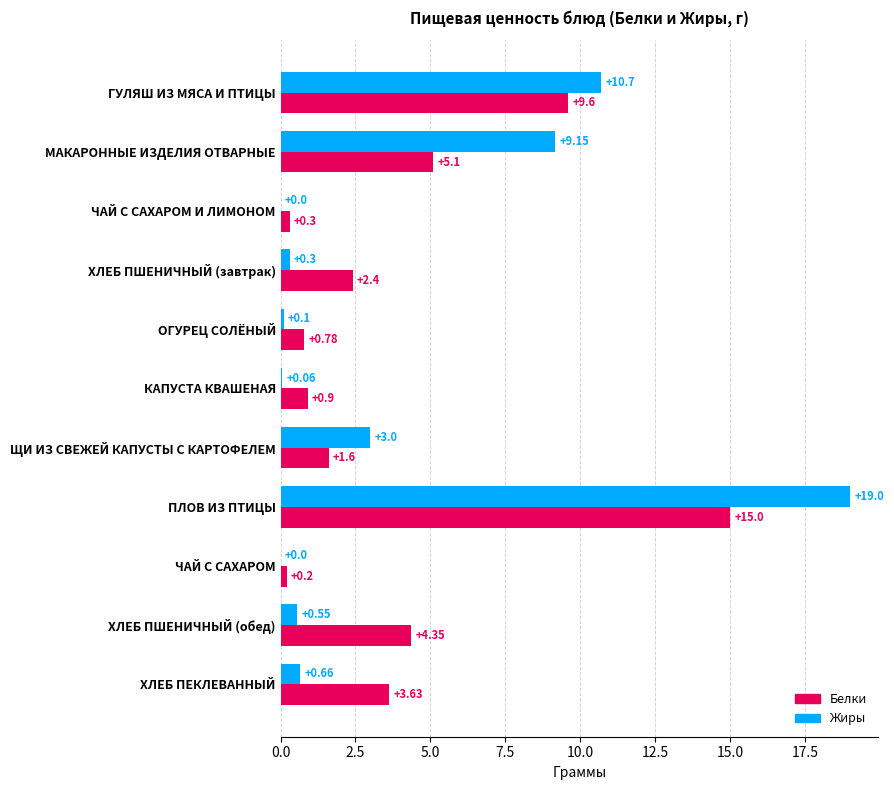

What is the sum of the Жиры values at ЧАЙ С САХАРОМ and ЩИ ИЗ СВЕЖЕЙ КАПУСТЫ С КАРТОФЕЛЕМ?

3.0